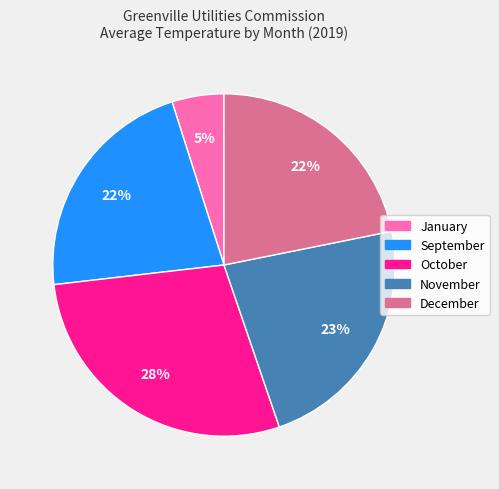

What percentage is the December slice, to the nearest percent?

22%